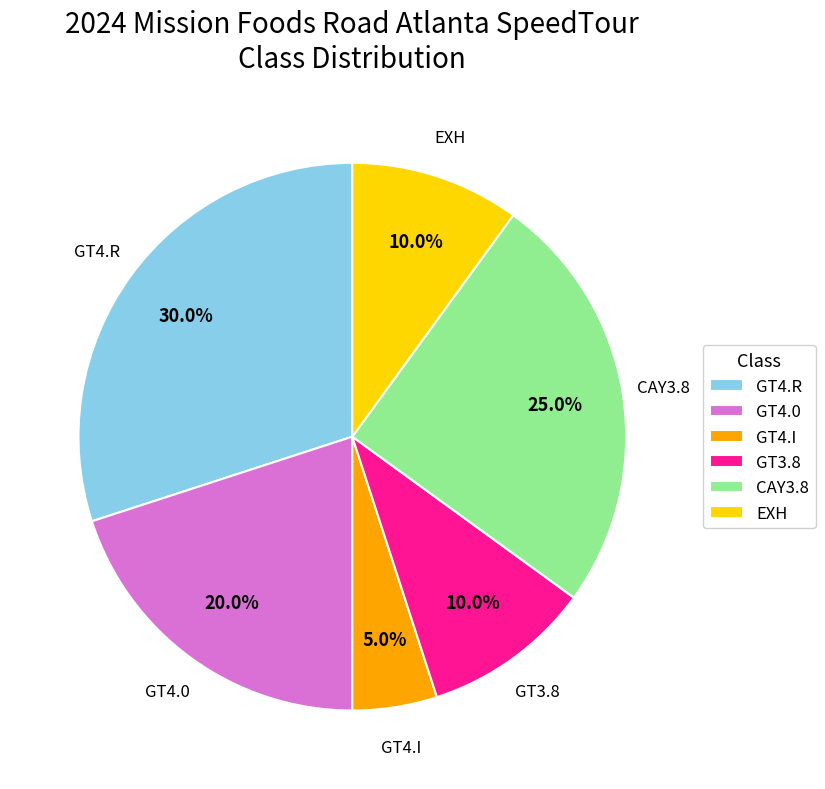

The GT4.0 slice represents 9% of the pie. True or false?

False